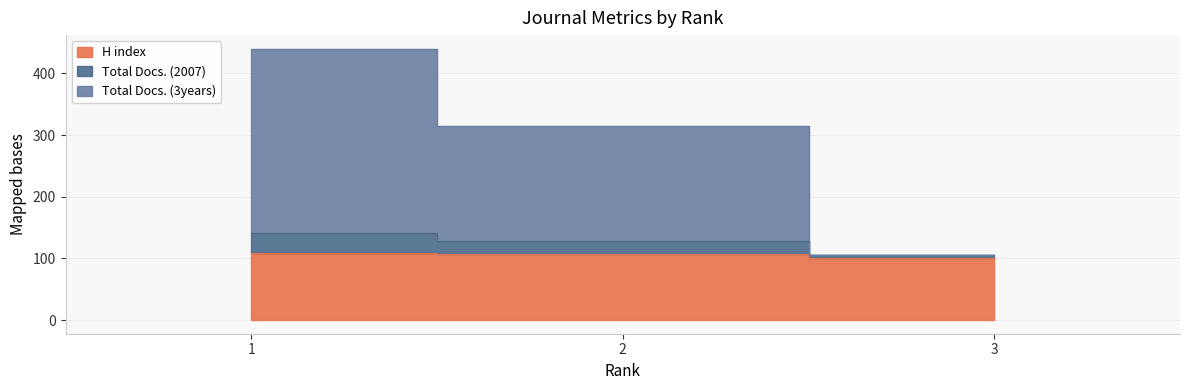

Rank the series at 3 from highest to lowest value.

Total Docs. (2007), Total Docs. (3years), H index